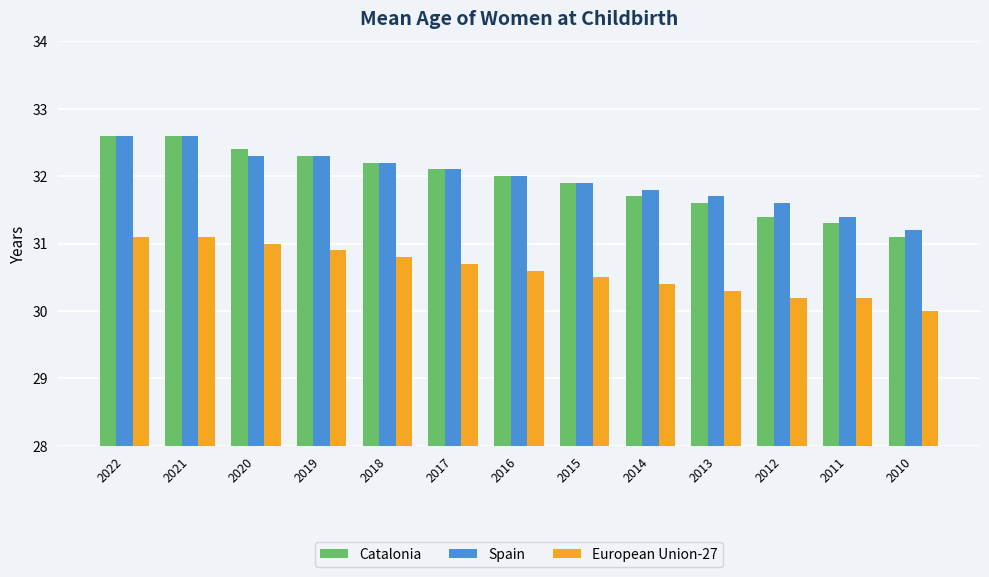

What is the minimum value shown in the chart?

30.0